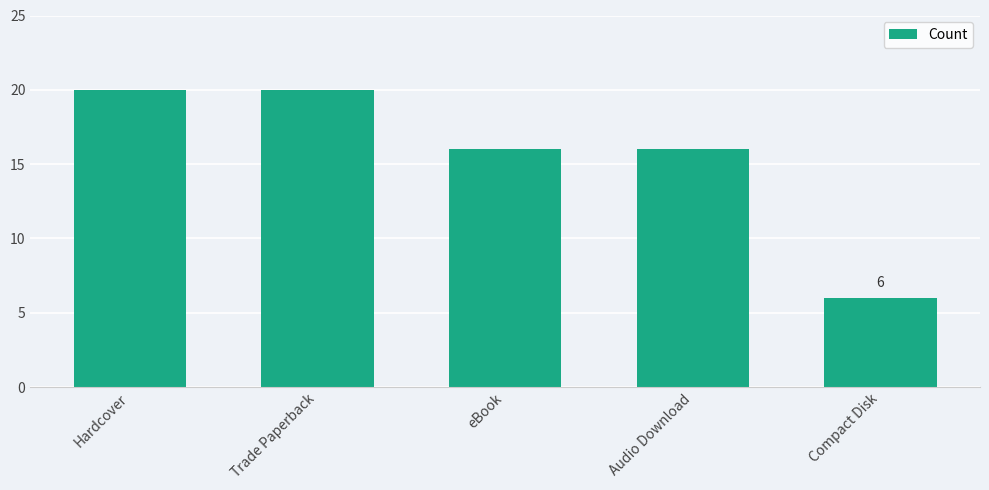

Is it true that the value at Trade Paperback is 20?

True